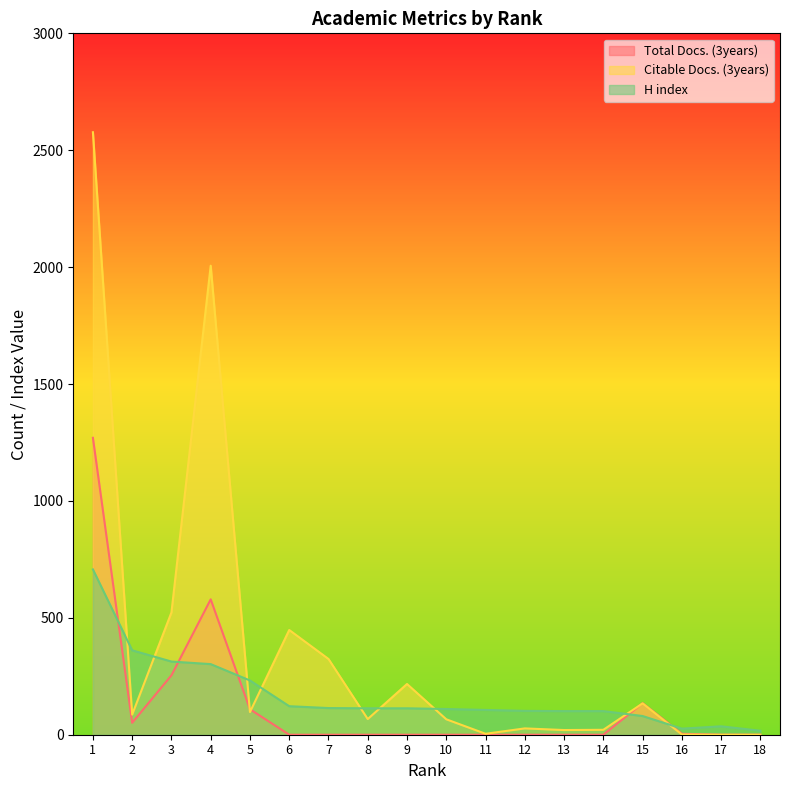

What is the spread (max minus min) of values at 4?

1704